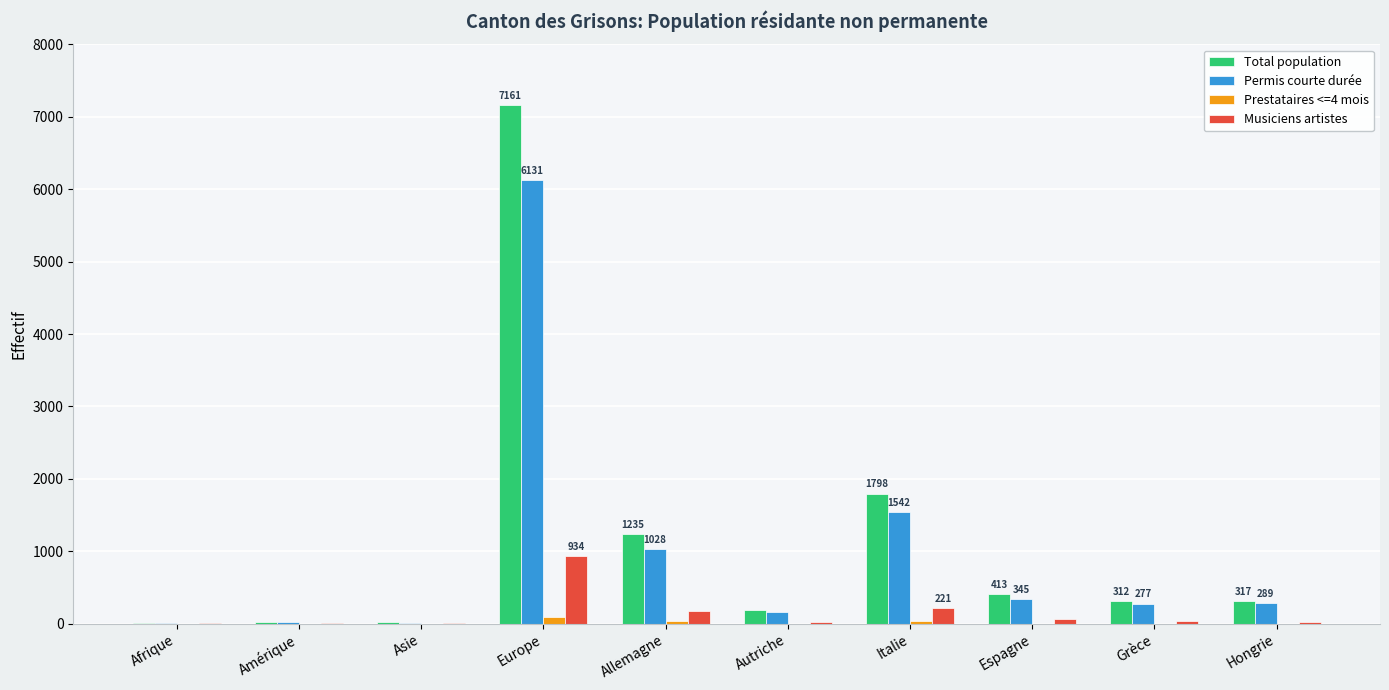

What is the maximum value shown in the chart?

7161